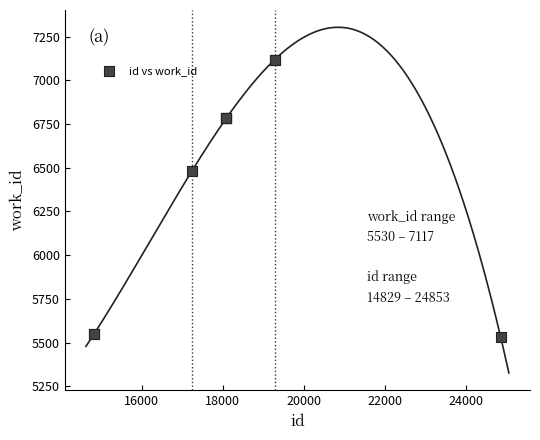

What Y value in the scatter plot is closest to 6323?

6482